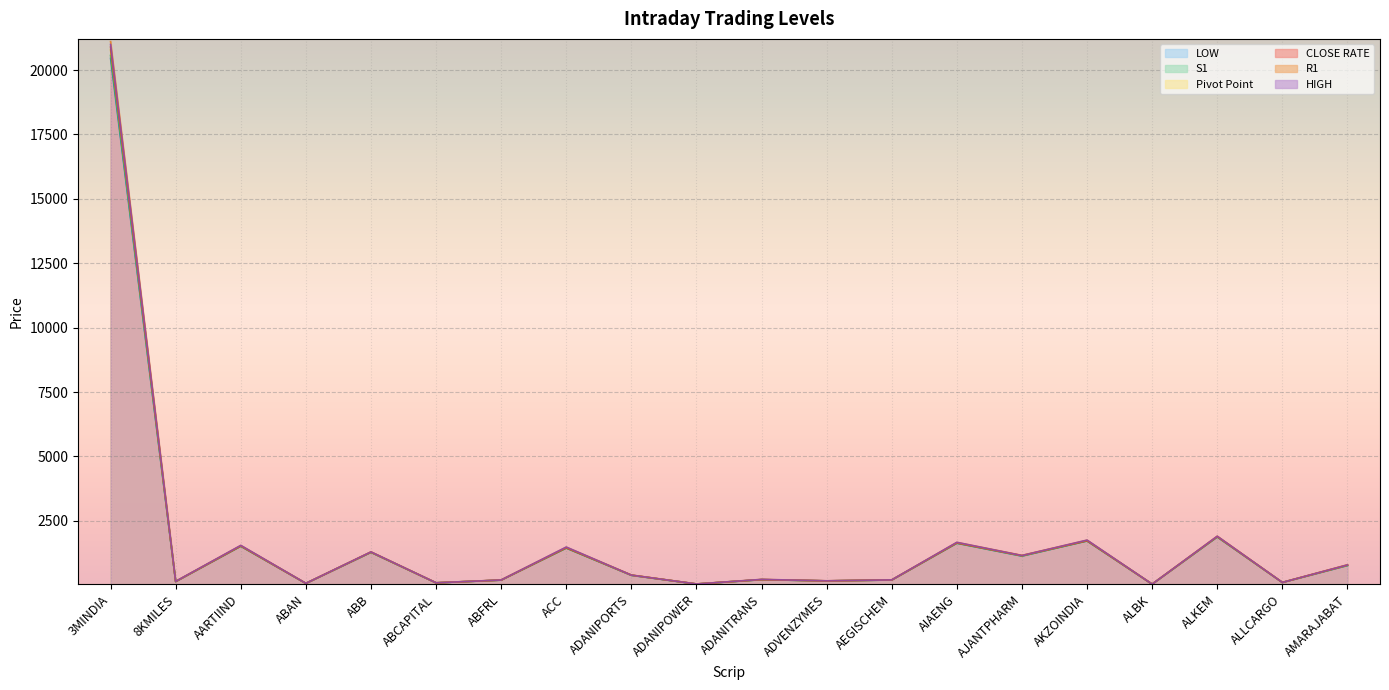

List the labels in order of CLOSE RATE value, largest first.

3MINDIA, ALKEM, AKZOINDIA, AIAENG, AARTIIND, ACC, ABB, AJANTPHARM, AMARAJABAT, ADANIPORTS, ADANITRANS, AEGISCHEM, ABFRL, ADVENZYMES, 8KMILES, ALLCARGO, ABCAPITAL, ABAN, ADANIPOWER, ALBK